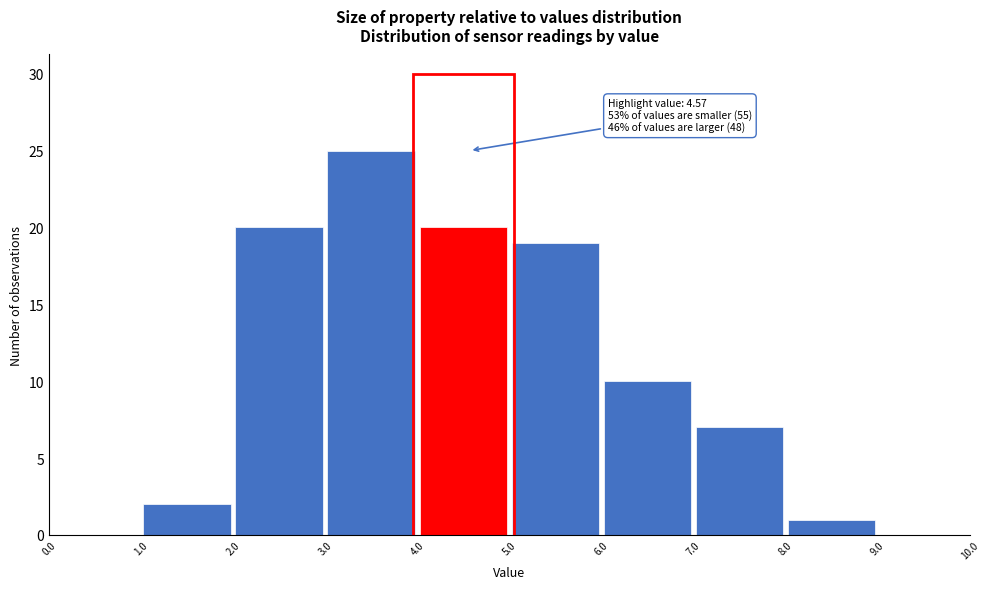

Which range on the x-axis has the tallest bar?

3.0 to 4.0